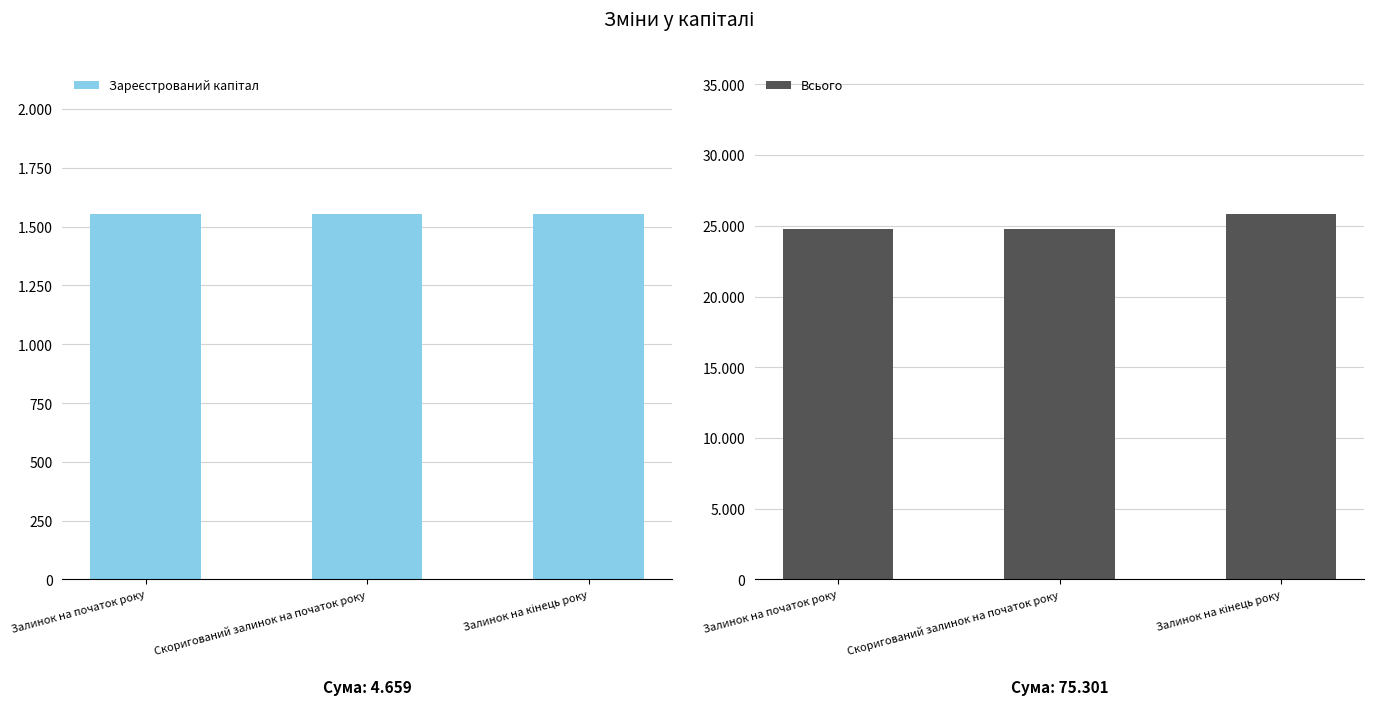

Reading right to left, extract all data points from this chart.

Зареєстрований капітал: Залинок на кінець року=1553	Скоригований залинок на початок року=1553	Залинок на початок року=1553
Всього: Залинок на кінець року=25821	Скоригований залинок на початок року=24740	Залинок на початок року=24740